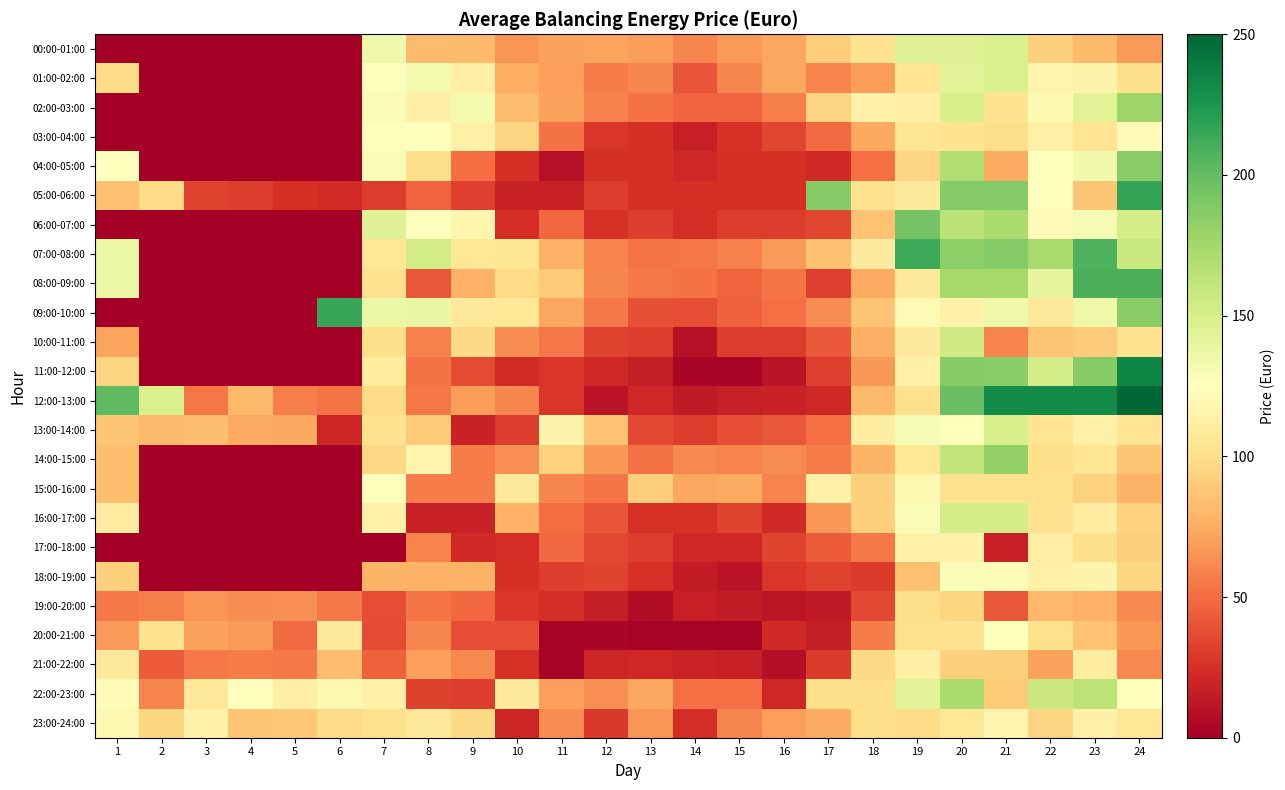

At 7, list the series in order from smallest to largest.

17:00-18:00, 05:00-06:00, 20:00-21:00, 19:00-20:00, 21:00-22:00, 18:00-19:00, 14:00-15:00, 12:00-13:00, 10:00-11:00, 23:00-24:00, 13:00-14:00, 08:00-09:00, 07:00-08:00, 11:00-12:00, 16:00-17:00, 22:00-23:00, 15:00-16:00, 03:00-04:00, 01:00-02:00, 02:00-03:00, 04:00-05:00, 00:00-01:00, 09:00-10:00, 06:00-07:00